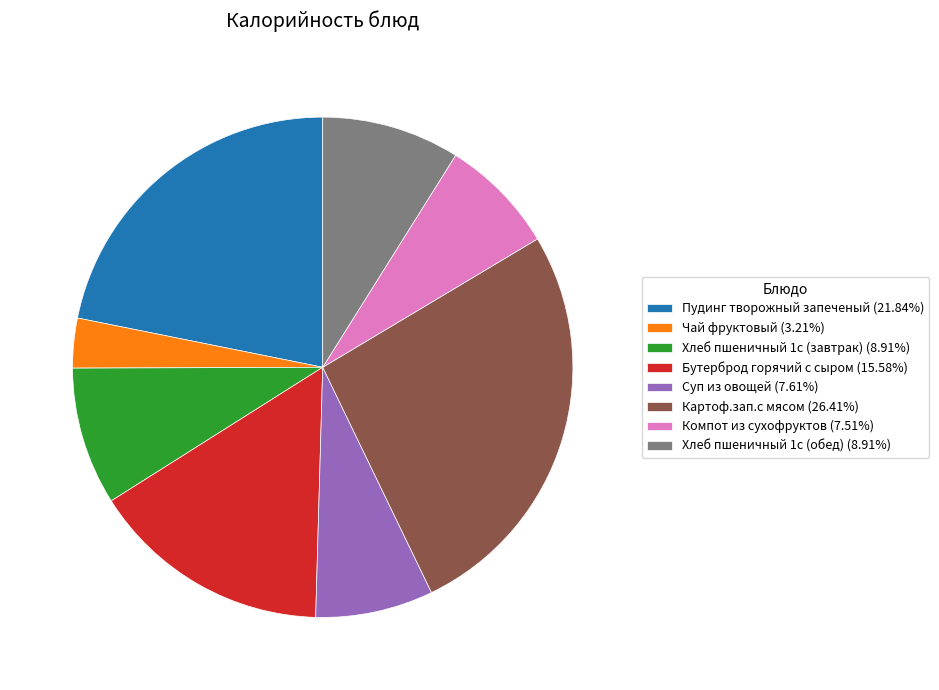

Is Пудинг творожный запеченый the majority of the pie?

No